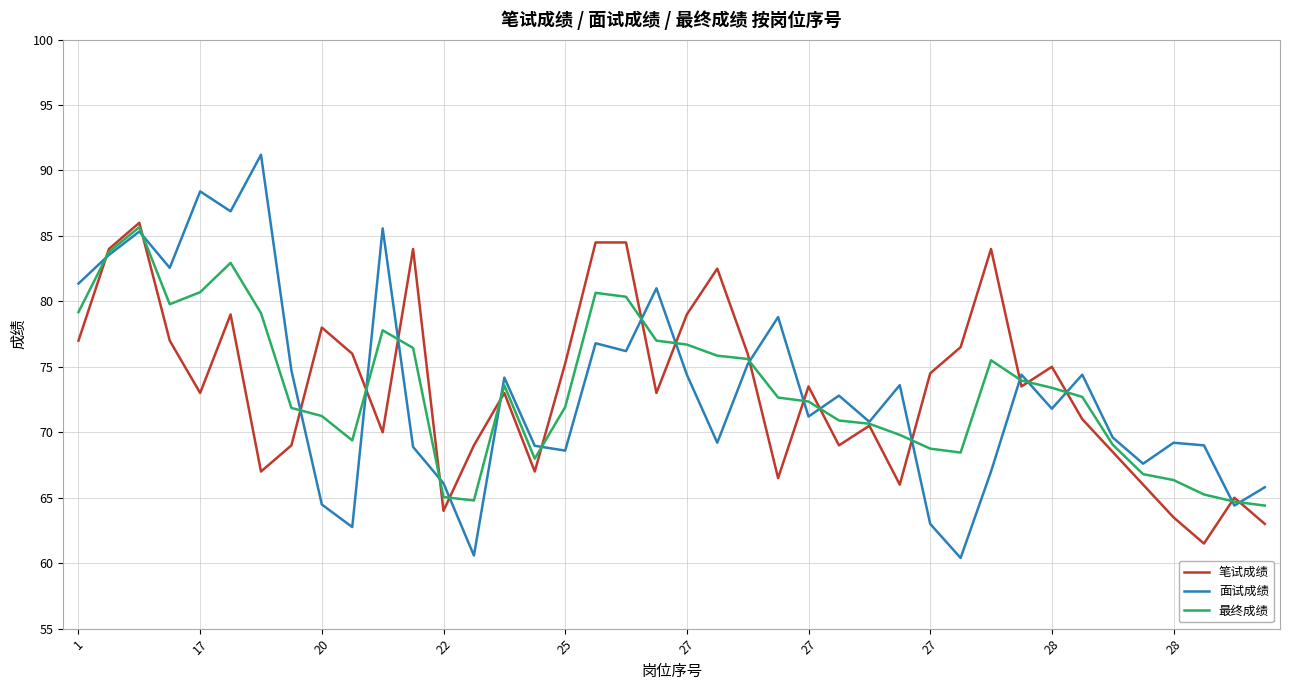

After their last crossing, which series has the higher values: 面试成绩 or 最终成绩?

面试成绩